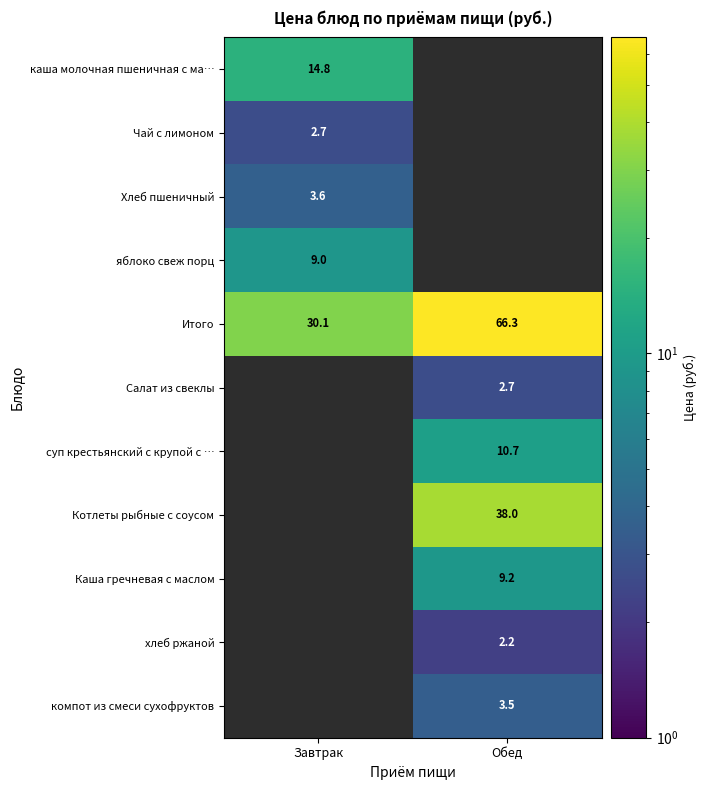

Is it true that яблоко свеж порц equals 9.0 at Завтрак?

True